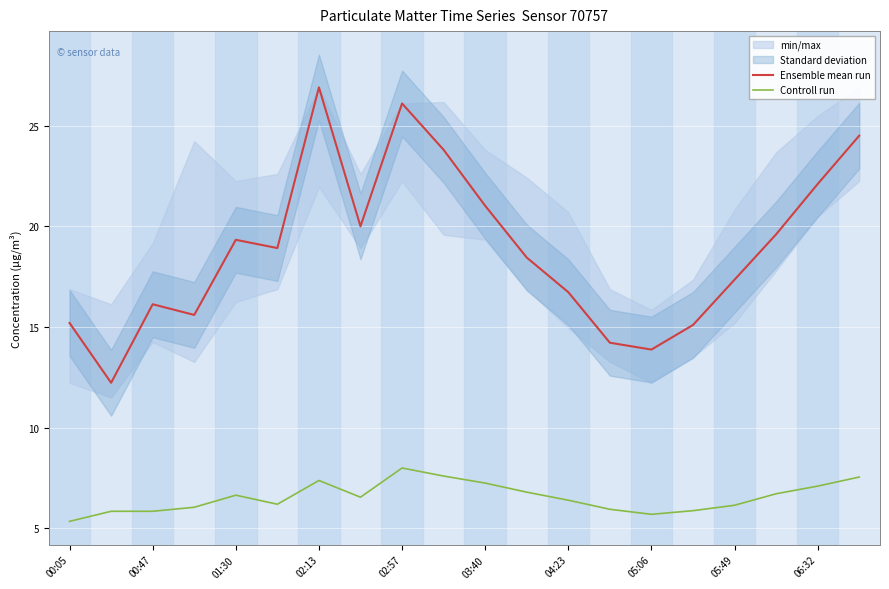

What is the sum of all Controll run values?

131.0